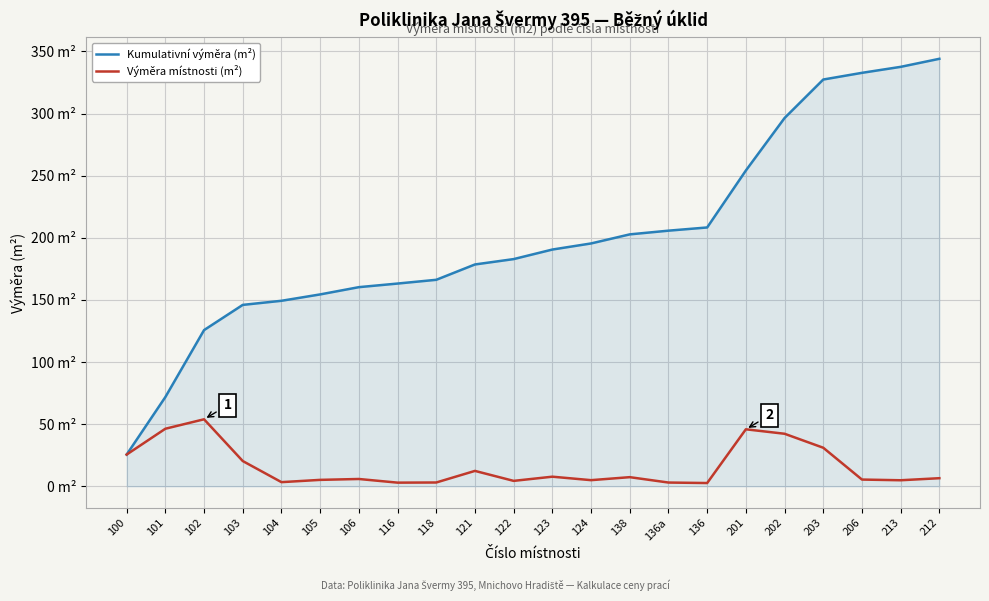

What are all the series names shown in the legend?

Kumulativní výměra (m²), Výměra místnosti (m²)